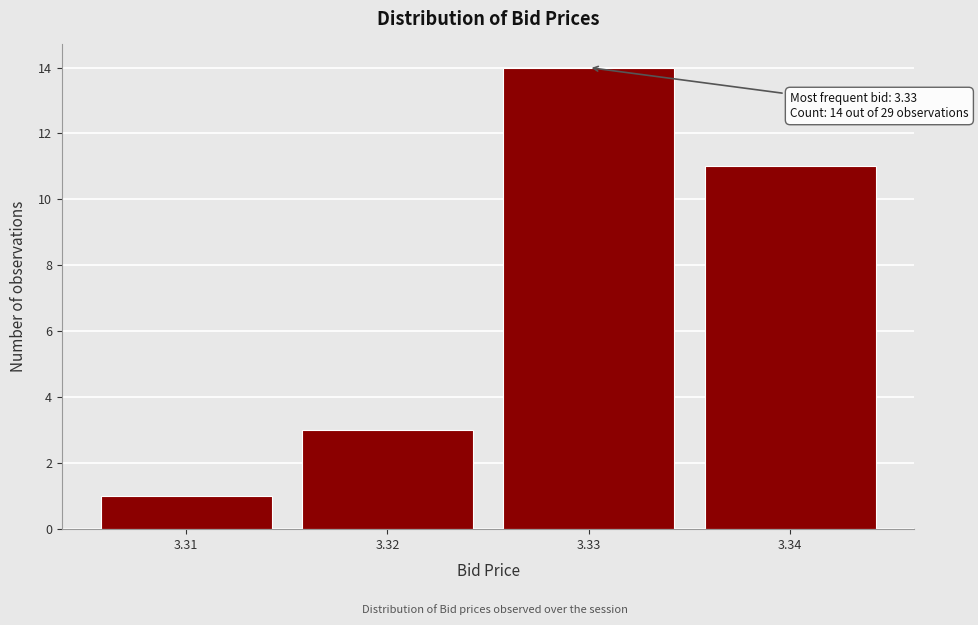

Over which range of the x-axis is the bar tallest?

3.325 to 3.335